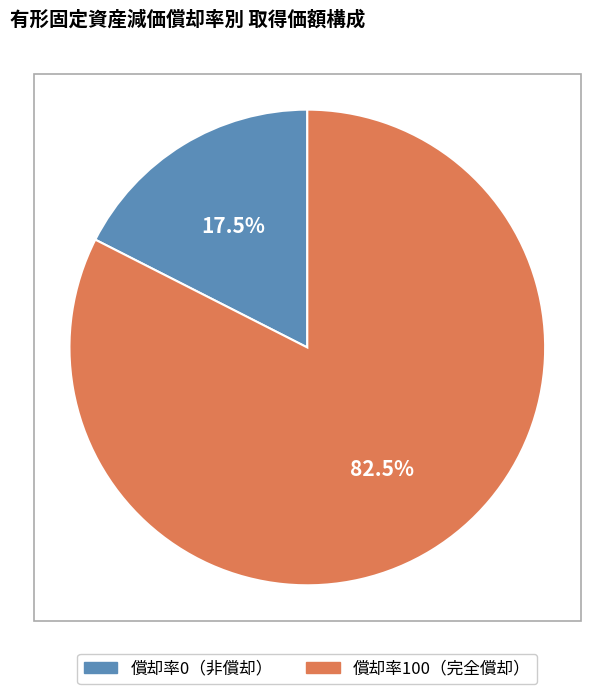

Is there any slice that represents more than half of the pie?

Yes